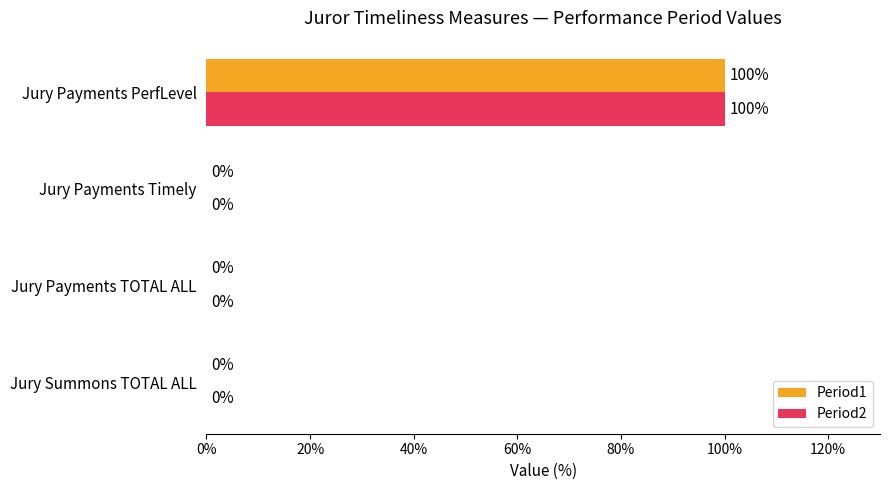

What are all the series names shown in the legend?

Period1, Period2